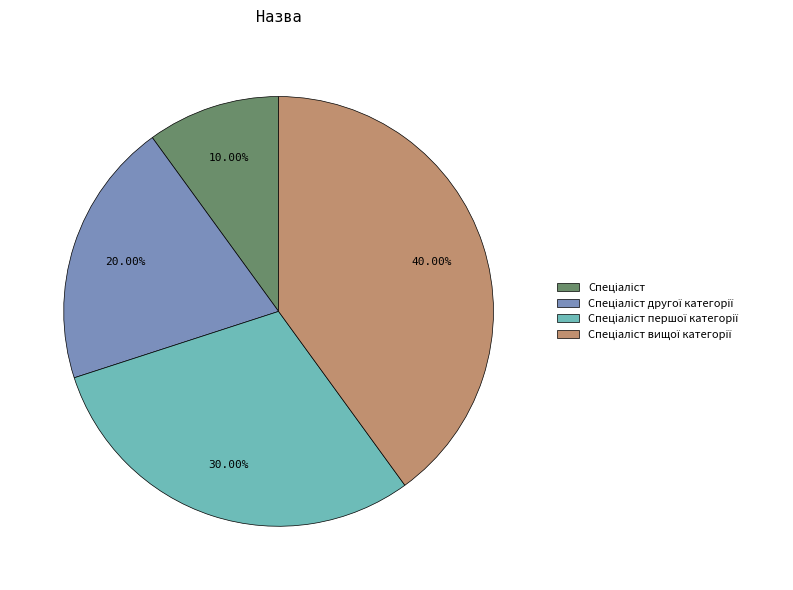

Does any single category account for the majority?

No